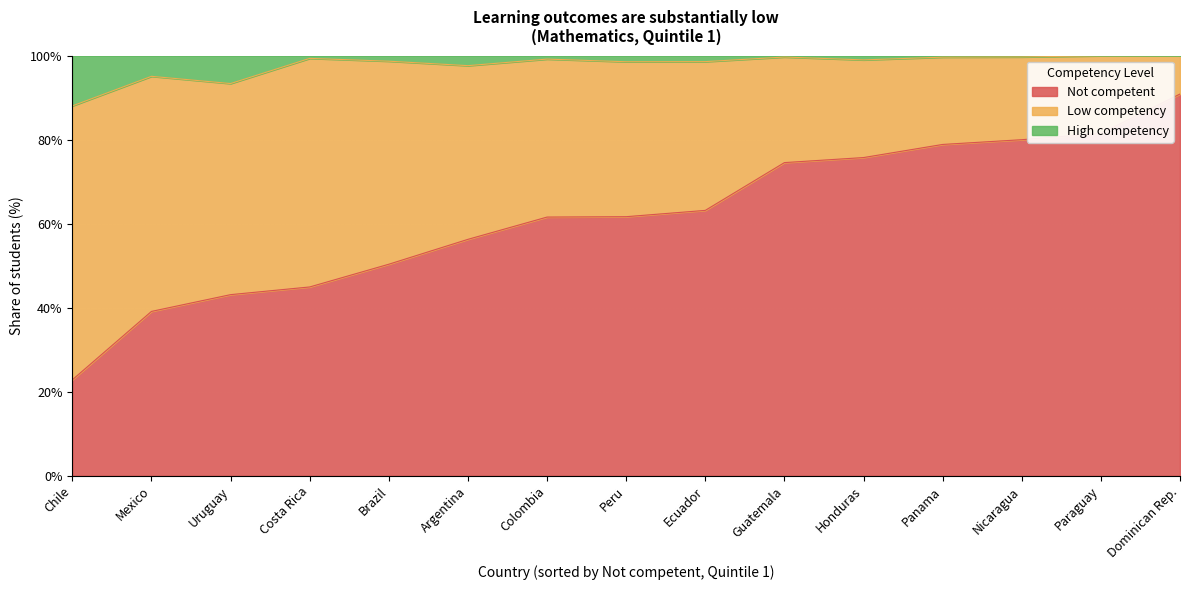

True or false: Not competent has a value of 22.9 at Chile.

True